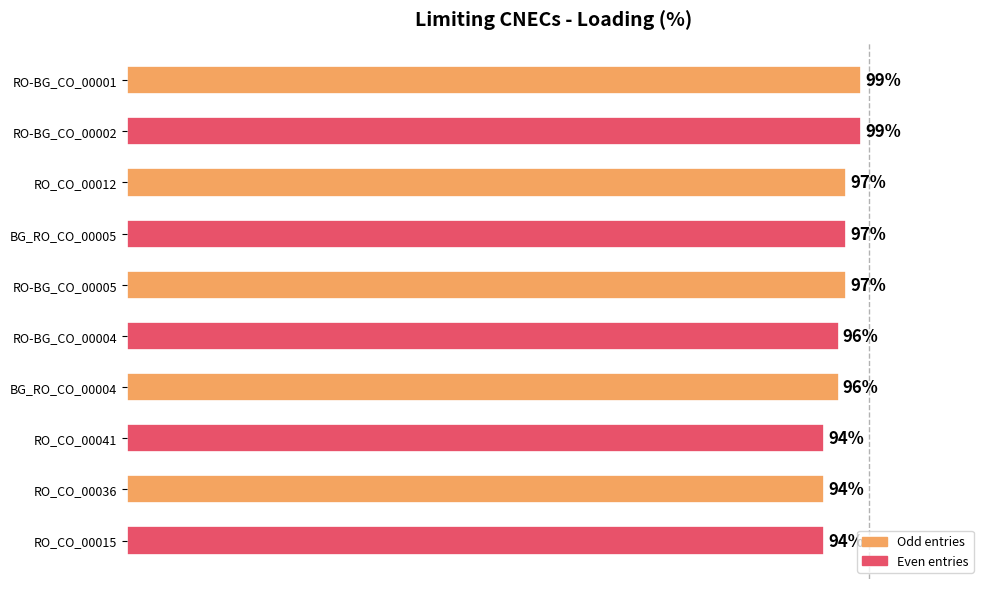

What is the label of the 6th bar from the top?

RO-BG_CO_00004